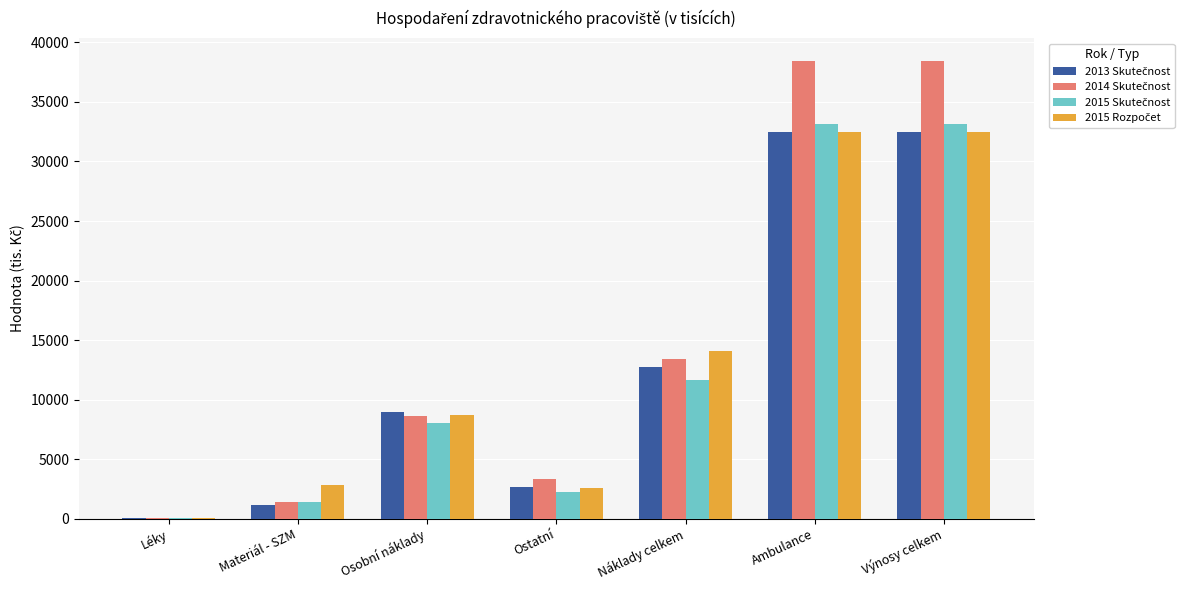

What is the total value across all series at Materiál - SZM?

6616.7